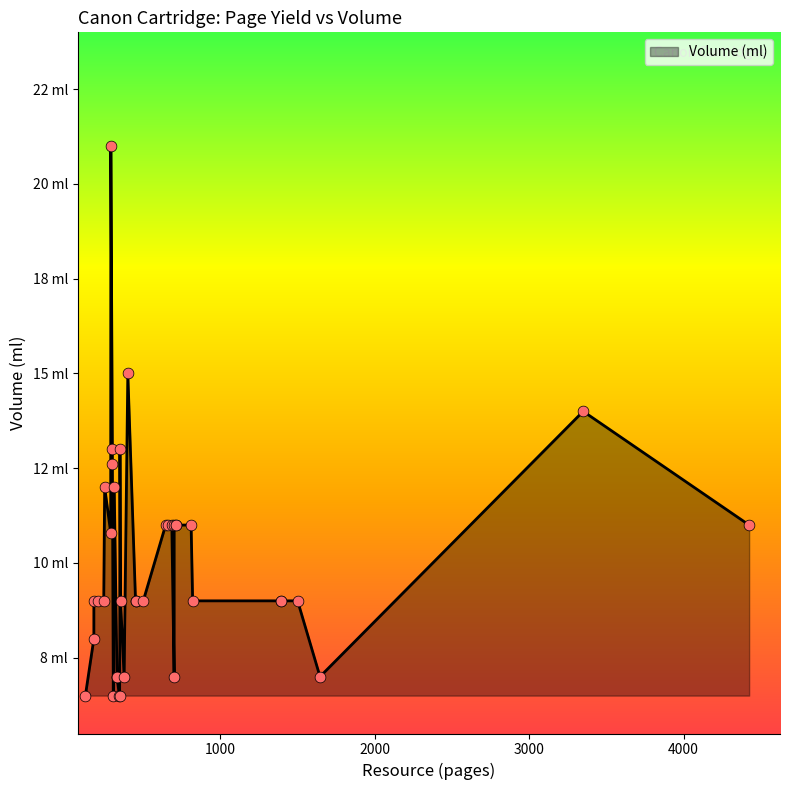

What is the change in value from 349 to 125?

-6.5